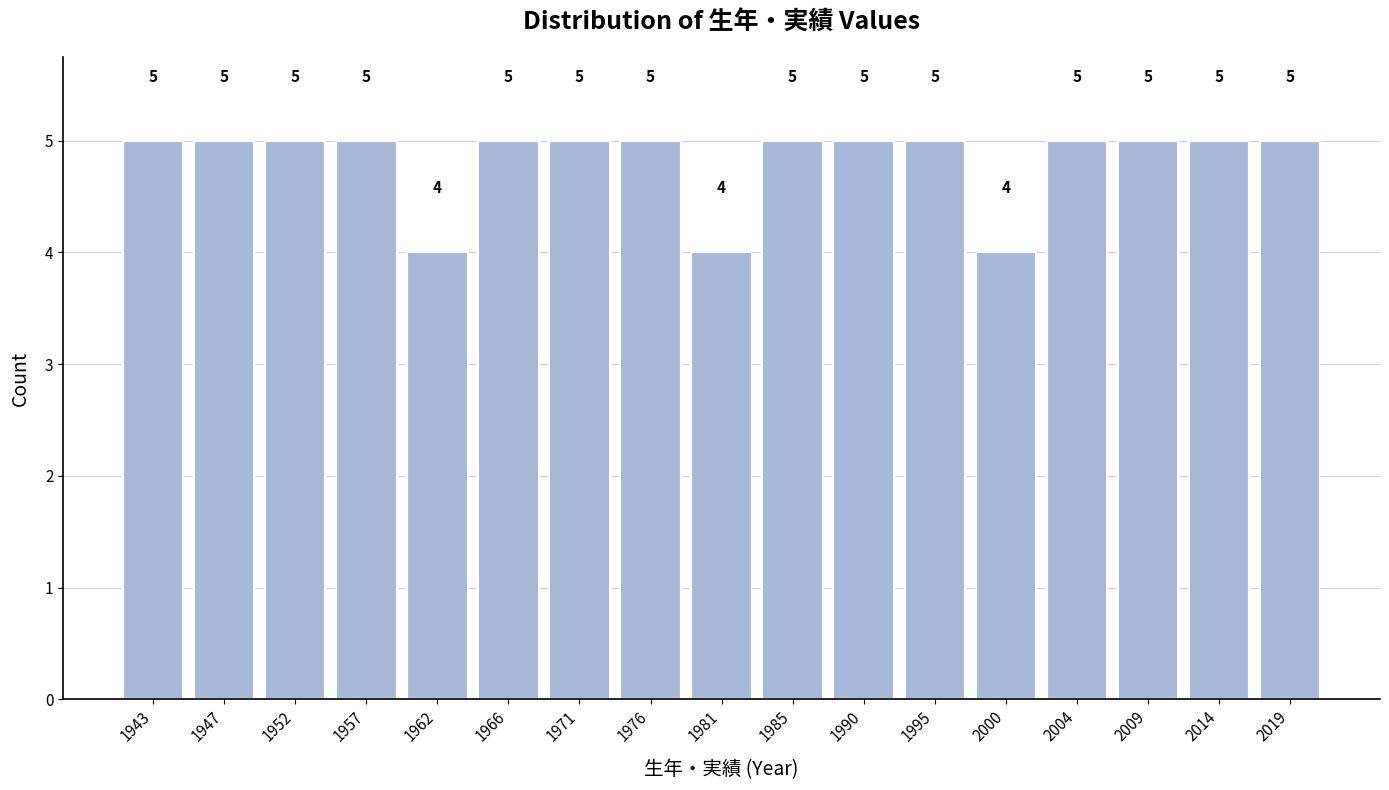

Reading right to left, what are all the values shown in this chart?

5	5	5	5	4	5	5	5	4	5	5	5	4	5	5	5	5